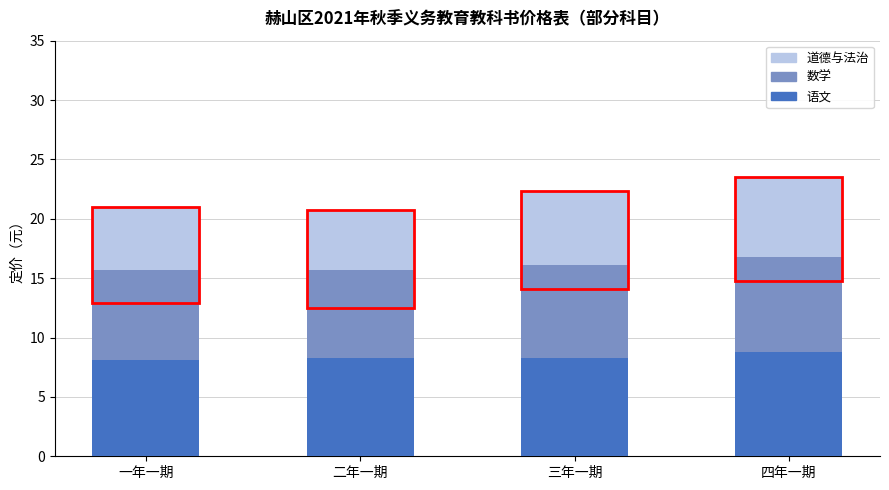

What is the total value across all series at 四年一期?

23.5